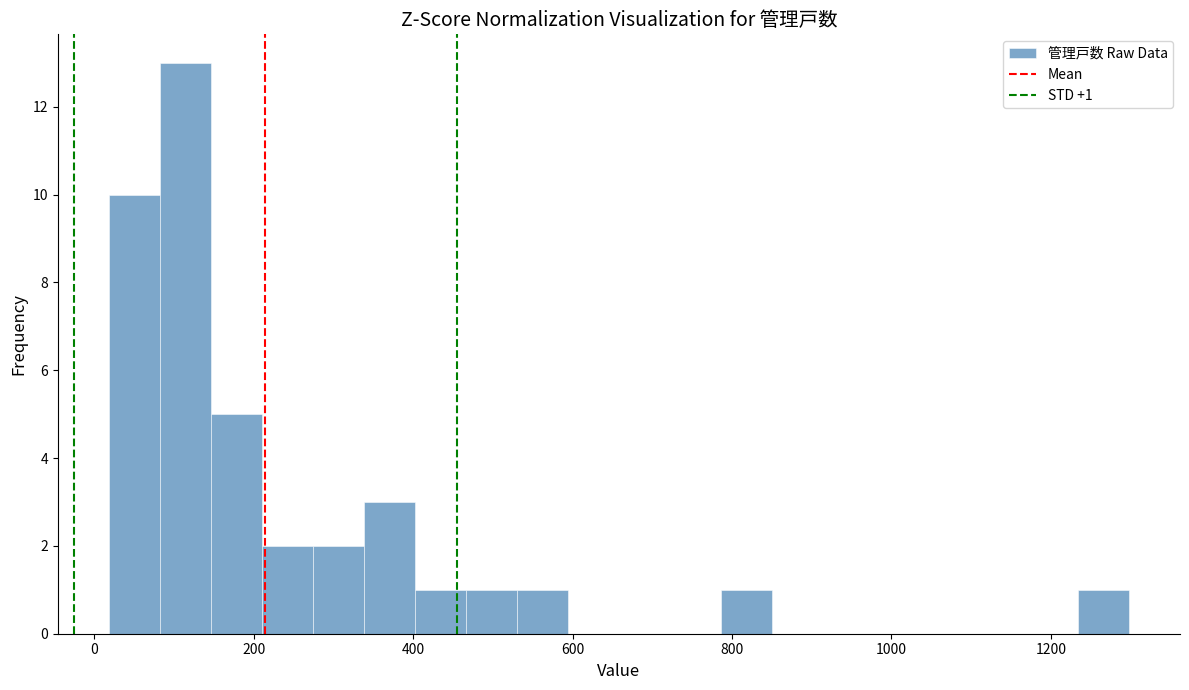

Read against the x-axis, roughly where is the centre of the tallest bar?

120